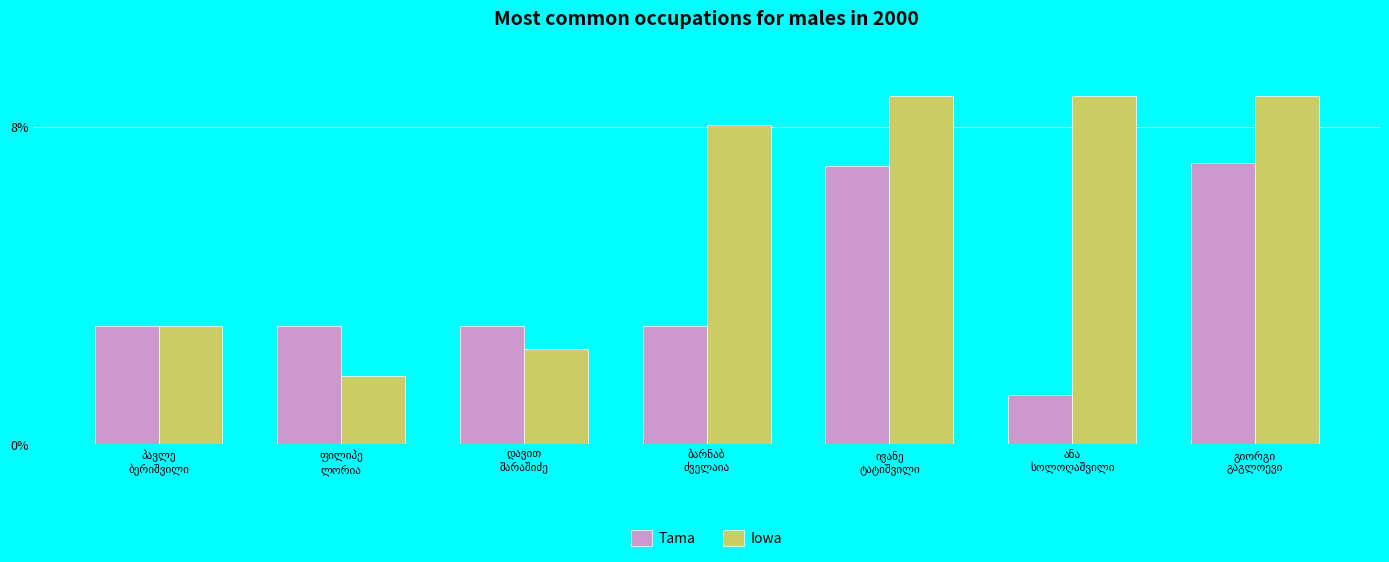

What position from the right is გიორგი
გაგლოევი?

1